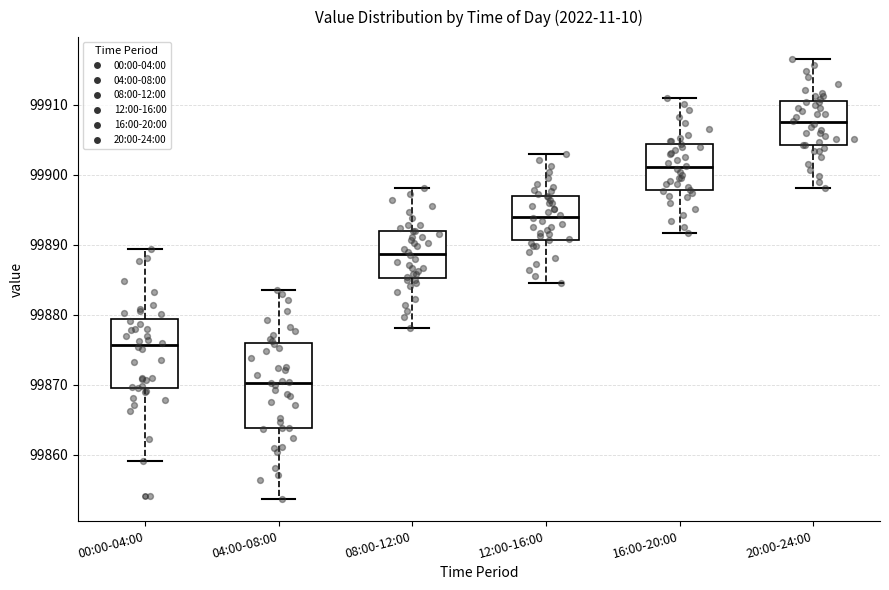

Reading left to right, transcribe this box plot: for each box, give where its median line is, the range the box spans, and where its two whiskers end, as read against the y-axis. The values are not printed on the chart, so give them approximately, as read against the axis.

00:00-04:00: median 99876, box 99870 to 99879, whiskers 99859 to 99889
04:00-08:00: median 99870, box 99864 to 99876, whiskers 99854 to 99884
08:00-12:00: median 99889, box 99885 to 99892, whiskers 99878 to 99898
12:00-16:00: median 99894, box 99891 to 99897, whiskers 99885 to 99903
16:00-20:00: median 99901, box 99898 to 99904, whiskers 99892 to 99911
20:00-24:00: median 99908, box 99904 to 99911, whiskers 99898 to 99917